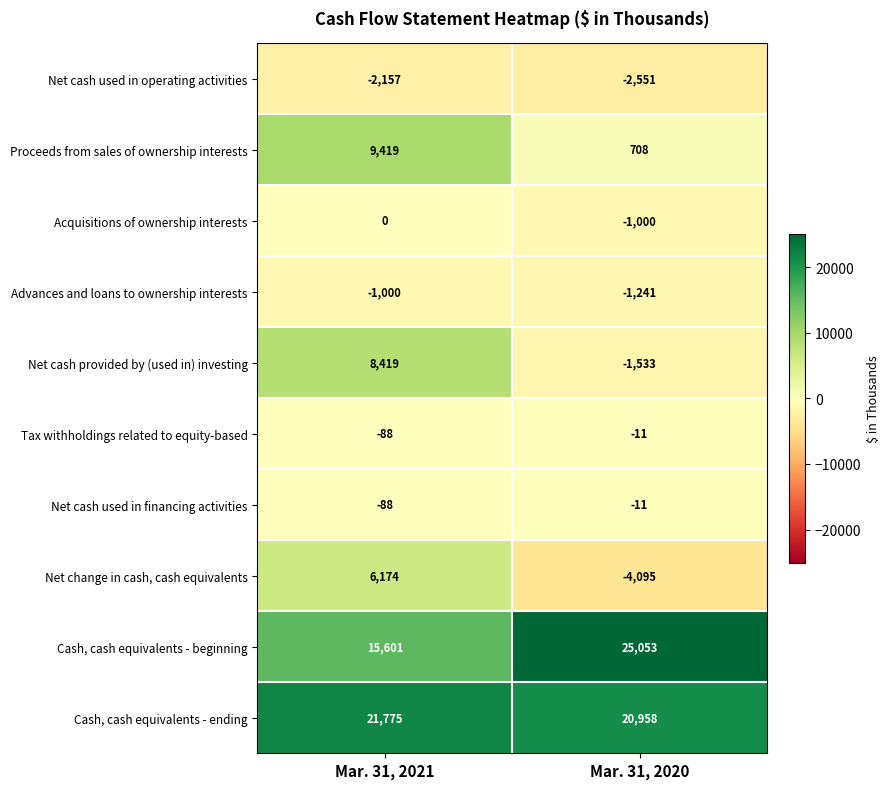

What is the total value across all series at Mar. 31, 2021?

58055